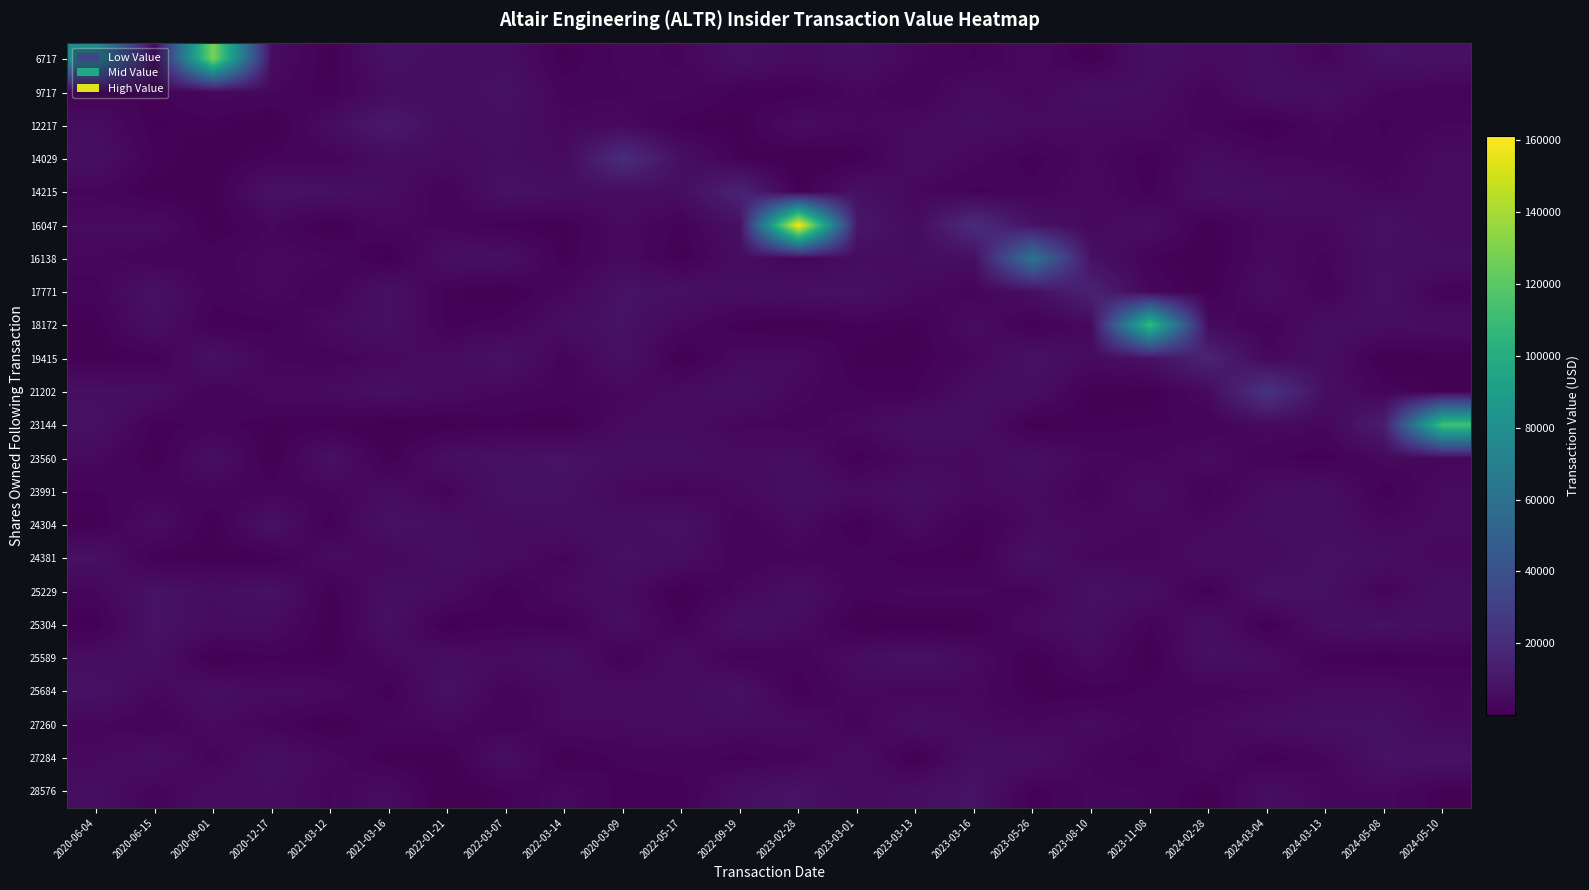

Reading right to left, extract all data points from this chart.

6717: 2024-05-10=7145.0	2024-05-08=7765.6	2024-03-13=2836.2	2024-03-04=6064.7	2024-02-28=5053.3	2023-11-08=6621.0	2023-08-10=510.5	2023-05-26=4436.7	2023-03-16=1817.9	2023-03-13=3547.3	2023-03-01=6582.1	2023-02-28=5150.9	2022-09-19=7414.1	2022-05-17=2966.4	2020-03-09=3603.1	2022-03-14=1024.9	2022-03-07=6288.5	2022-01-21=6089.1	2021-03-16=7805.0	2021-03-12=753.4	2020-12-17=5578.9	2020-09-01=129384.0	2020-06-15=3511.0	2020-06-04=78250.0
9717: 2024-05-10=2306.6	2024-05-08=3099.8	2024-03-13=6438.1	2024-03-04=6658.1	2024-02-28=2498.9	2023-11-08=5602.1	2023-08-10=6661.4	2023-05-26=3497.2	2023-03-16=5358.5	2023-03-13=1815.3	2023-03-01=3805.6	2023-02-28=1039.4	2022-09-19=1515.8	2022-05-17=3756.4	2020-03-09=2963.7	2022-03-14=2606.6	2022-03-07=7740.1	2022-01-21=5958.1	2021-03-16=5464.4	2021-03-12=1234.3	2020-12-17=3520.0	2020-09-01=3733.8	2020-06-15=1557.1	2020-06-04=1600.0
12217: 2024-05-10=3268.2	2024-05-08=1716.7	2024-03-13=3493.7	2024-03-04=246.5	2024-02-28=2431.6	2023-11-08=4473.7	2023-08-10=4428.6	2023-05-26=5077.7	2023-03-16=6120.0	2023-03-13=4521.9	2023-03-01=3768.8	2023-02-28=5347.2	2022-09-19=916.2	2022-05-17=1118.4	2020-03-09=4549.9	2022-03-14=3671.3	2022-03-07=6245.8	2022-01-21=5641.3	2021-03-16=11242.0	2021-03-12=5651.0	2020-12-17=58.9	2020-09-01=1599.3	2020-06-15=1118.0	2020-06-04=5460.0
14029: 2024-05-10=5042.3	2024-05-08=2412.1	2024-03-13=3048.2	2024-03-04=3569.3	2024-02-28=5570.6	2023-11-08=1218.5	2023-08-10=4008.4	2023-05-26=1290.2	2023-03-16=3695.0	2023-03-13=5778.9	2023-03-01=720.4	2023-02-28=181.7	2022-09-19=1335.8	2022-05-17=6512.2	2020-03-09=20580.0	2022-03-14=4497.0	2022-03-07=5874.0	2022-01-21=4960.0	2021-03-16=5295.3	2021-03-12=2348.8	2020-12-17=2251.1	2020-09-01=466.4	2020-06-15=1871.5	2020-06-04=6827.2
14215: 2024-05-10=5018.5	2024-05-08=3456.7	2024-03-13=5755.7	2024-03-04=6068.2	2024-02-28=6852.9	2023-11-08=1414.2	2023-08-10=4633.8	2023-05-26=2447.7	2023-03-16=1618.9	2023-03-13=3646.2	2023-03-01=7220.8	2023-02-28=771.1	2022-09-19=15360.0	2022-05-17=6231.0	2020-03-09=5735.1	2022-03-14=6230.0	2022-03-07=7753.4	2022-01-21=2127.0	2021-03-16=5597.7	2021-03-12=7268.6	2020-12-17=7695.2	2020-09-01=944.0	2020-06-15=701.2	2020-06-04=2894.5
16047: 2024-05-10=4573.8	2024-05-08=7502.6	2024-03-13=3925.7	2024-03-04=3893.3	2024-02-28=661.8	2023-11-08=6261.9	2023-08-10=3858.4	2023-05-26=7668.5	2023-03-16=20337.0	2023-03-13=4812.0	2023-03-01=9831.0	2023-02-28=161325.0	2022-09-19=7401.0	2022-05-17=1364.7	2020-03-09=4701.2	2022-03-14=827.2	2022-03-07=1156.2	2022-01-21=2638.9	2021-03-16=3951.9	2021-03-12=332.9	2020-12-17=3326.5	2020-09-01=675.6	2020-06-15=5198.8	2020-06-04=4672.8
16138: 2024-05-10=6466.0	2024-05-08=6638.3	2024-03-13=2967.4	2024-03-04=4438.8	2024-02-28=299.3	2023-11-08=1841.7	2023-08-10=7328.1	2023-05-26=61578.0	2023-03-16=6149.2	2023-03-13=5816.0	2023-03-01=5275.4	2023-02-28=2249.9	2022-09-19=5377.9	2022-05-17=868.6	2020-03-09=4432.3	2022-03-14=1122.0	2022-03-07=7169.3	2022-01-21=6610.3	2021-03-16=172.9	2021-03-12=3511.3	2020-12-17=4165.4	2020-09-01=2652.6	2020-06-15=2135.8	2020-06-04=3787.9
17771: 2024-05-10=1927.8	2024-05-08=7494.5	2024-03-13=2099.7	2024-03-04=5974.3	2024-02-28=755.7	2023-11-08=2989.3	2023-08-10=15360.0	2023-05-26=6176.1	2023-03-16=2527.4	2023-03-13=4150.9	2023-03-01=7147.6	2023-02-28=7126.3	2022-09-19=5988.9	2022-05-17=7133.4	2020-03-09=7939.0	2022-03-14=3480.8	2022-03-07=359.3	2022-01-21=1316.9	2021-03-16=7488.3	2021-03-12=2047.7	2020-12-17=4120.5	2020-09-01=2327.3	2020-06-15=7623.2	2020-06-04=2537.1
18172: 2024-05-10=5911.9	2024-05-08=5723.3	2024-03-13=6433.0	2024-03-04=1598.2	2024-02-28=4648.9	2023-11-08=110061.0	2023-08-10=4050.6	2023-05-26=974.7	2023-03-16=5421.3	2023-03-13=1054.6	2023-03-01=1837.2	2023-02-28=111.5	2022-09-19=1151.2	2022-05-17=4005.9	2020-03-09=7774.6	2022-03-14=6219.2	2022-03-07=2482.6	2022-01-21=1571.5	2021-03-16=6996.5	2021-03-12=4795.1	2020-12-17=1434.1	2020-09-01=1226.3	2020-06-15=6648.9	2020-06-04=982.1
19415: 2024-05-10=873.2	2024-05-08=142.7	2024-03-13=6278.1	2024-03-04=3739.1	2024-02-28=15810.0	2023-11-08=7464.2	2023-08-10=4768.3	2023-05-26=7729.9	2023-03-16=3352.9	2023-03-13=1122.7	2023-03-01=847.2	2023-02-28=5071.8	2022-09-19=4441.6	2022-05-17=198.9	2020-03-09=7398.5	2022-03-14=2291.6	2022-03-07=7645.0	2022-01-21=5302.9	2021-03-16=3908.7	2021-03-12=2407.6	2020-12-17=3180.6	2020-09-01=7420.5	2020-06-15=990.0	2020-06-04=1048.5
21202: 2024-05-10=1151.0	2024-05-08=2482.7	2024-03-13=6125.0	2024-03-04=24316.0	2024-02-28=4755.5	2023-11-08=532.5	2023-08-10=842.2	2023-05-26=6532.6	2023-03-16=5968.1	2023-03-13=1893.3	2023-03-01=1982.7	2023-02-28=3631.2	2022-09-19=6939.9	2022-05-17=5215.4	2020-03-09=3407.1	2022-03-14=2993.5	2022-03-07=3300.6	2022-01-21=4824.9	2021-03-16=6941.9	2021-03-12=4848.1	2020-12-17=4246.2	2020-09-01=1861.1	2020-06-15=6374.5	2020-06-04=6635.4
23144: 2024-05-10=112824.0	2024-05-08=12910.0	2024-03-13=3330.1	2024-03-04=4569.9	2024-02-28=1995.1	2023-11-08=1894.0	2023-08-10=1452.0	2023-05-26=347.8	2023-03-16=6809.1	2023-03-13=7000.0	2023-03-01=4036.2	2023-02-28=2543.9	2022-09-19=3149.0	2022-05-17=5445.7	2020-03-09=4729.2	2022-03-14=427.1	2022-03-07=1397.1	2022-01-21=443.2	2021-03-16=169.2	2021-03-12=923.9	2020-12-17=1228.9	2020-09-01=2277.8	2020-06-15=1324.3	2020-06-04=7367.8
23560: 2024-05-10=3335.1	2024-05-08=3823.0	2024-03-13=1118.1	2024-03-04=2131.7	2024-02-28=5116.5	2023-11-08=3080.7	2023-08-10=3702.4	2023-05-26=6860.6	2023-03-16=4113.8	2023-03-13=4288.5	2023-03-01=1076.4	2023-02-28=6232.0	2022-09-19=5139.9	2022-05-17=6235.8	2020-03-09=6416.2	2022-03-14=7836.6	2022-03-07=7221.2	2022-01-21=6748.6	2021-03-16=792.9	2021-03-12=7398.7	2020-12-17=415.7	2020-09-01=6667.7	2020-06-15=813.4	2020-06-04=4190.0
23991: 2024-05-10=4915.0	2024-05-08=1056.8	2024-03-13=6885.8	2024-03-04=5558.4	2024-02-28=1619.2	2023-11-08=5879.1	2023-08-10=2305.2	2023-05-26=5063.3	2023-03-16=4261.8	2023-03-13=6435.1	2023-03-01=5220.7	2023-02-28=6788.5	2022-09-19=4283.5	2022-05-17=2626.9	2020-03-09=3847.3	2022-03-14=7330.8	2022-03-07=7590.9	2022-01-21=2375.0	2021-03-16=5485.9	2021-03-12=3035.7	2020-12-17=2620.0	2020-09-01=2931.1	2020-06-15=2940.1	2020-06-04=1860.6
24304: 2024-05-10=4796.7	2024-05-08=3937.2	2024-03-13=6394.0	2024-03-04=6111.4	2024-02-28=4181.1	2023-11-08=3727.9	2023-08-10=4579.4	2023-05-26=4519.6	2023-03-16=1370.3	2023-03-13=4929.3	2023-03-01=760.4	2023-02-28=4720.6	2022-09-19=2027.1	2022-05-17=7568.2	2020-03-09=6360.9	2022-03-14=6261.0	2022-03-07=4749.5	2022-01-21=6407.1	2021-03-16=7671.0	2021-03-12=1099.3	2020-12-17=7487.5	2020-09-01=675.9	2020-06-15=5805.7	2020-06-04=760.8
24381: 2024-05-10=3835.0	2024-05-08=6242.4	2024-03-13=7489.1	2024-03-04=4423.9	2024-02-28=5837.5	2023-11-08=3066.6	2023-08-10=3503.2	2023-05-26=7489.0	2023-03-16=1182.3	2023-03-13=1260.9	2023-03-01=2515.5	2023-02-28=2913.5	2022-09-19=2164.3	2022-05-17=6100.3	2020-03-09=7186.9	2022-03-14=2669.1	2022-03-07=5369.9	2022-01-21=6194.6	2021-03-16=3348.9	2021-03-12=5262.9	2020-12-17=701.7	2020-09-01=936.8	2020-06-15=957.9	2020-06-04=7449.9
25229: 2024-05-10=6695.2	2024-05-08=2271.3	2024-03-13=7033.6	2024-03-04=7976.3	2024-02-28=884.7	2023-11-08=6250.4	2023-08-10=7347.5	2023-05-26=2415.4	2023-03-16=3538.5	2023-03-13=3668.4	2023-03-01=2362.9	2023-02-28=6603.2	2022-09-19=3634.5	2022-05-17=98.4	2020-03-09=5488.8	2022-03-14=4706.1	2022-03-07=975.4	2022-01-21=5096.6	2021-03-16=6804.3	2021-03-12=947.8	2020-12-17=7609.6	2020-09-01=5742.1	2020-06-15=7893.1	2020-06-04=3010.9
25304: 2024-05-10=6176.9	2024-05-08=7422.4	2024-03-13=6407.7	2024-03-04=457.9	2024-02-28=6795.3	2023-11-08=1908.4	2023-08-10=6411.9	2023-05-26=4847.4	2023-03-16=413.3	2023-03-13=43.4	2023-03-01=289.3	2023-02-28=5250.2	2022-09-19=7285.1	2022-05-17=1585.6	2020-03-09=6214.1	2022-03-14=1144.2	2022-03-07=1926.6	2022-01-21=232.0	2021-03-16=7176.3	2021-03-12=723.5	2020-12-17=5201.0	2020-09-01=5325.5	2020-06-15=7992.8	2020-06-04=851.4
25589: 2024-05-10=1468.3	2024-05-08=733.8	2024-03-13=1385.0	2024-03-04=5676.6	2024-02-28=7073.2	2023-11-08=338.8	2023-08-10=4930.5	2023-05-26=436.0	2023-03-16=4892.3	2023-03-13=7841.6	2023-03-01=5679.2	2023-02-28=2166.1	2022-09-19=1544.3	2022-05-17=5877.0	2020-03-09=1241.7	2022-03-14=6809.0	2022-03-07=5040.1	2022-01-21=5961.5	2021-03-16=4036.2	2021-03-12=999.4	2020-12-17=1614.3	2020-09-01=321.2	2020-06-15=6703.8	2020-06-04=5585.0
25684: 2024-05-10=3294.5	2024-05-08=5077.0	2024-03-13=4887.9	2024-03-04=3423.2	2024-02-28=2437.6	2023-11-08=2224.6	2023-08-10=1072.8	2023-05-26=953.7	2023-03-16=3793.3	2023-03-13=3232.3	2023-03-01=4066.8	2023-02-28=1187.5	2022-09-19=7524.8	2022-05-17=5193.9	2020-03-09=5598.2	2022-03-14=4624.1	2022-03-07=2410.7	2022-01-21=7568.2	2021-03-16=1161.0	2021-03-12=4579.3	2020-12-17=5091.3	2020-09-01=6272.6	2020-06-15=3668.5	2020-06-04=7840.2
27260: 2024-05-10=4029.1	2024-05-08=7368.5	2024-03-13=7091.2	2024-03-04=5893.6	2024-02-28=4101.9	2023-11-08=2885.3	2023-08-10=5008.1	2023-05-26=3451.3	2023-03-16=4393.2	2023-03-13=6299.5	2023-03-01=2529.7	2023-02-28=5219.5	2022-09-19=5183.6	2022-05-17=5616.0	2020-03-09=4526.2	2022-03-14=4579.7	2022-03-07=1804.7	2022-01-21=3793.1	2021-03-16=3347.2	2021-03-12=288.5	2020-12-17=2536.3	2020-09-01=4706.4	2020-06-15=1741.0	2020-06-04=3270.3
27284: 2024-05-10=7963.7	2024-05-08=7667.4	2024-03-13=2919.4	2024-03-04=957.4	2024-02-28=4806.7	2023-11-08=1228.9	2023-08-10=2978.1	2023-05-26=6852.4	2023-03-16=6617.4	2023-03-13=117.5	2023-03-01=5941.5	2023-02-28=2511.1	2022-09-19=1384.0	2022-05-17=2673.0	2020-03-09=2244.9	2022-03-14=444.5	2022-03-07=6735.9	2022-01-21=576.5	2021-03-16=926.9	2021-03-12=3953.1	2020-12-17=6699.1	2020-09-01=2515.6	2020-06-15=6399.0	2020-06-04=4162.2
28576: 2024-05-10=1205.4	2024-05-08=3754.6	2024-03-13=3470.2	2024-03-04=6042.6	2024-02-28=640.4	2023-11-08=3140.6	2023-08-10=3586.0	2023-05-26=1132.8	2023-03-16=7922.6	2023-03-13=6712.6	2023-03-01=4447.8	2023-02-28=7913.1	2022-09-19=6690.4	2022-05-17=1327.3	2020-03-09=1310.0	2022-03-14=4200.7	2022-03-07=1672.5	2022-01-21=85.8	2021-03-16=5127.1	2021-03-12=3102.7	2020-12-17=5643.3	2020-09-01=5501.3	2020-06-15=2487.7	2020-06-04=6176.8